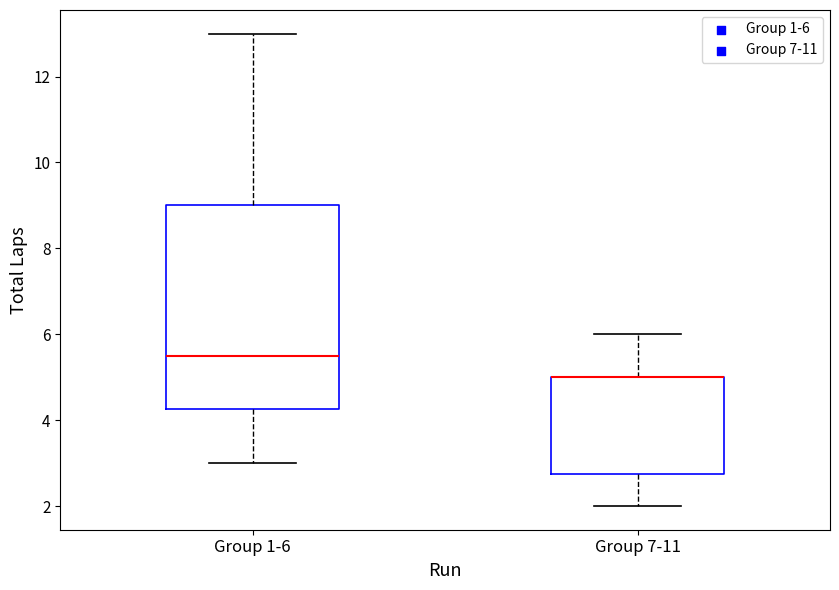

Reading left to right, read every box against the y-axis: the position of its median line, the range the box covers, and the ends of its whiskers. The values are not printed on the chart, so give them approximately, as read against the axis.

Group 1-6: median 5.6, box 4.2 to 9.0, whiskers 3.0 to 13.0
Group 7-11: median 5.0 (drawn on the box's upper edge), box 2.8 to 5.0, whiskers 2.0 to 6.0